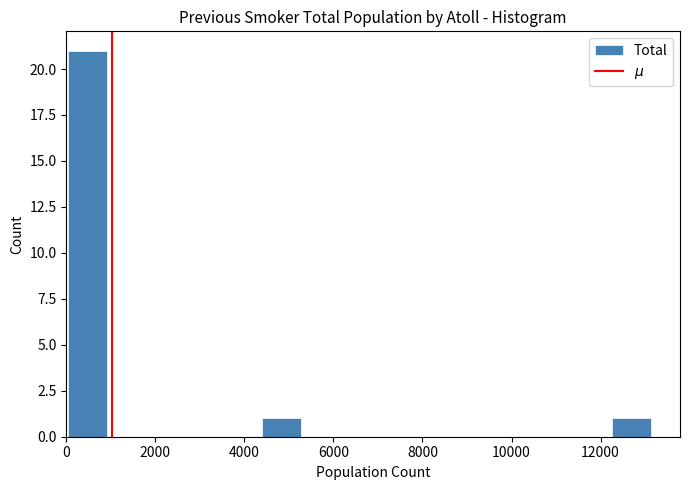

Reading left to right, list every bar in this chart as the range it spans on the x-axis followed by its height. Neither the bar edges nor the heights are printed on the chart, so give them approximately, as read against the axes.

0 to 1000: 21
1000 to 1800: 0
1800 to 2600: 0
2600 to 3600: 0
3600 to 4400: 0
4400 to 5200: 1
5200 to 6200: 0
6200 to 7000: 0
7000 to 7800: 0
7800 to 8800: 0
8800 to 9600: 0
9600 to 10600: 0
10600 to 11400: 0
11400 to 12200: 0
12200 to 13200: 1